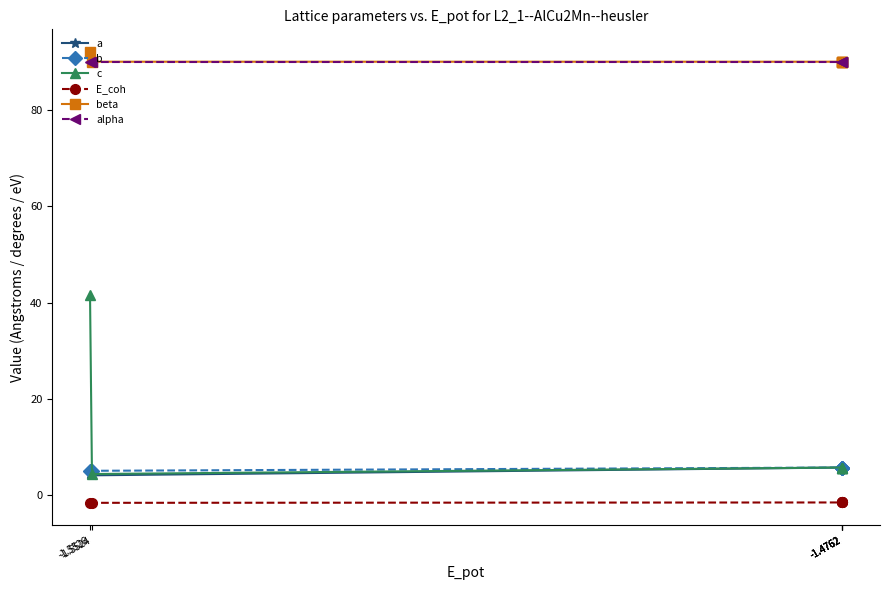

Between -1.5524 and -1.4762, which is larger?

-1.4762